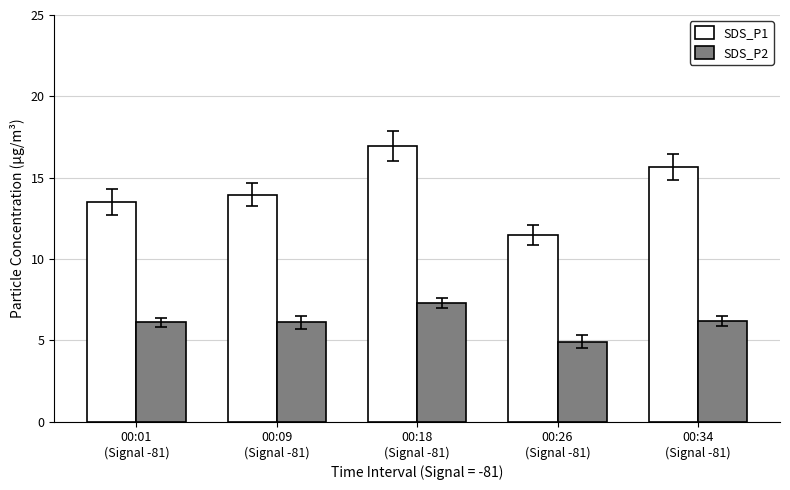

Rank the series by their maximum value, from highest to lowest.

SDS_P1, SDS_P2